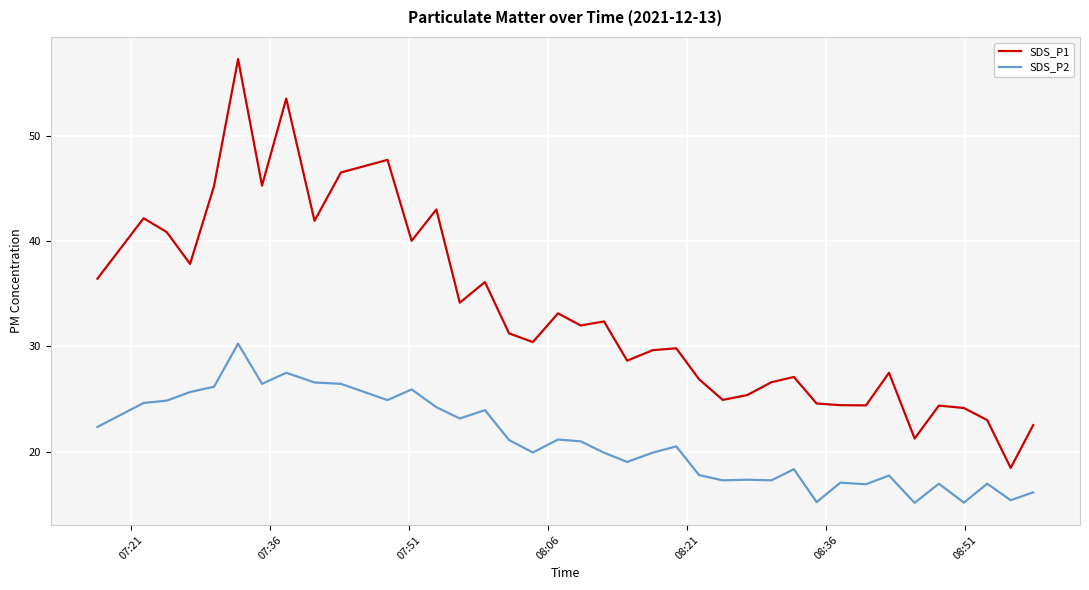

Which series has the largest range (max minus min)?

SDS_P1